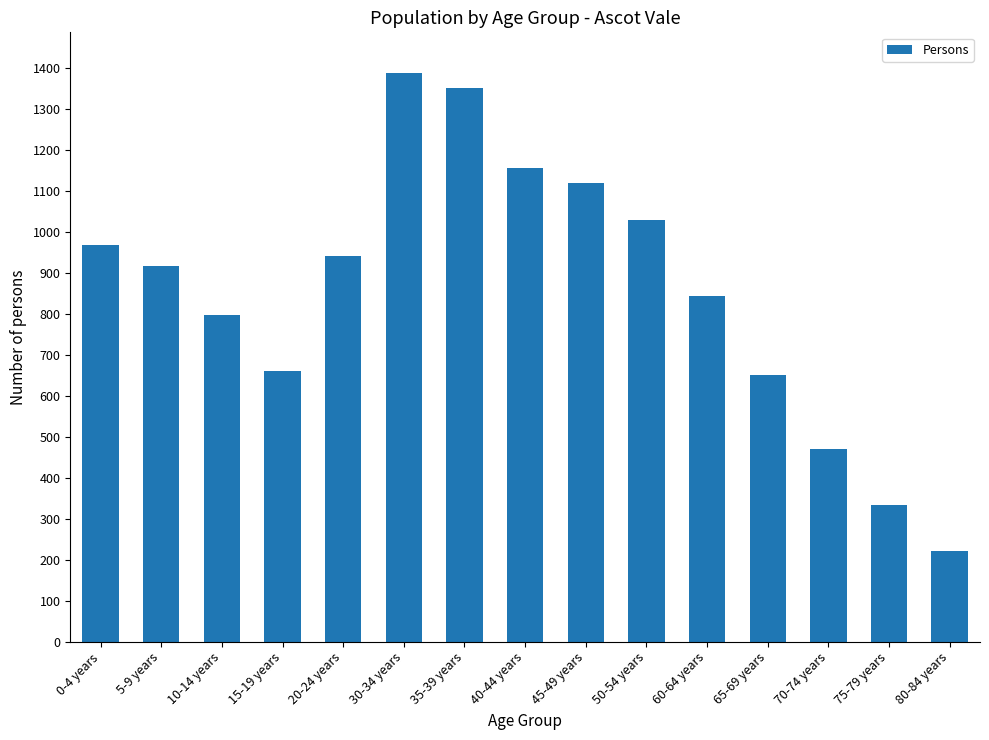

What is the sum of all values?

12840